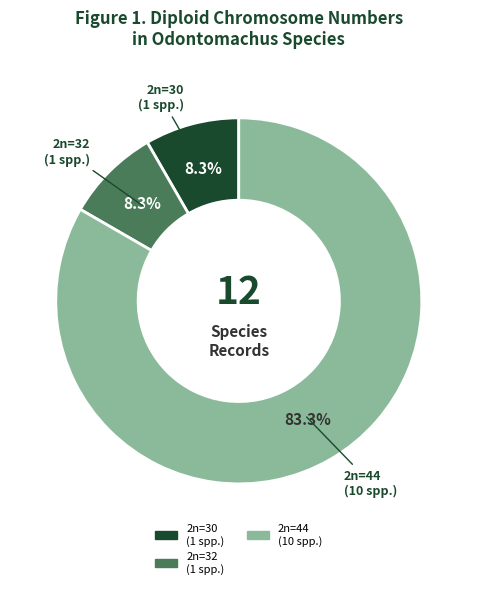

Does any single category account for the majority?

Yes